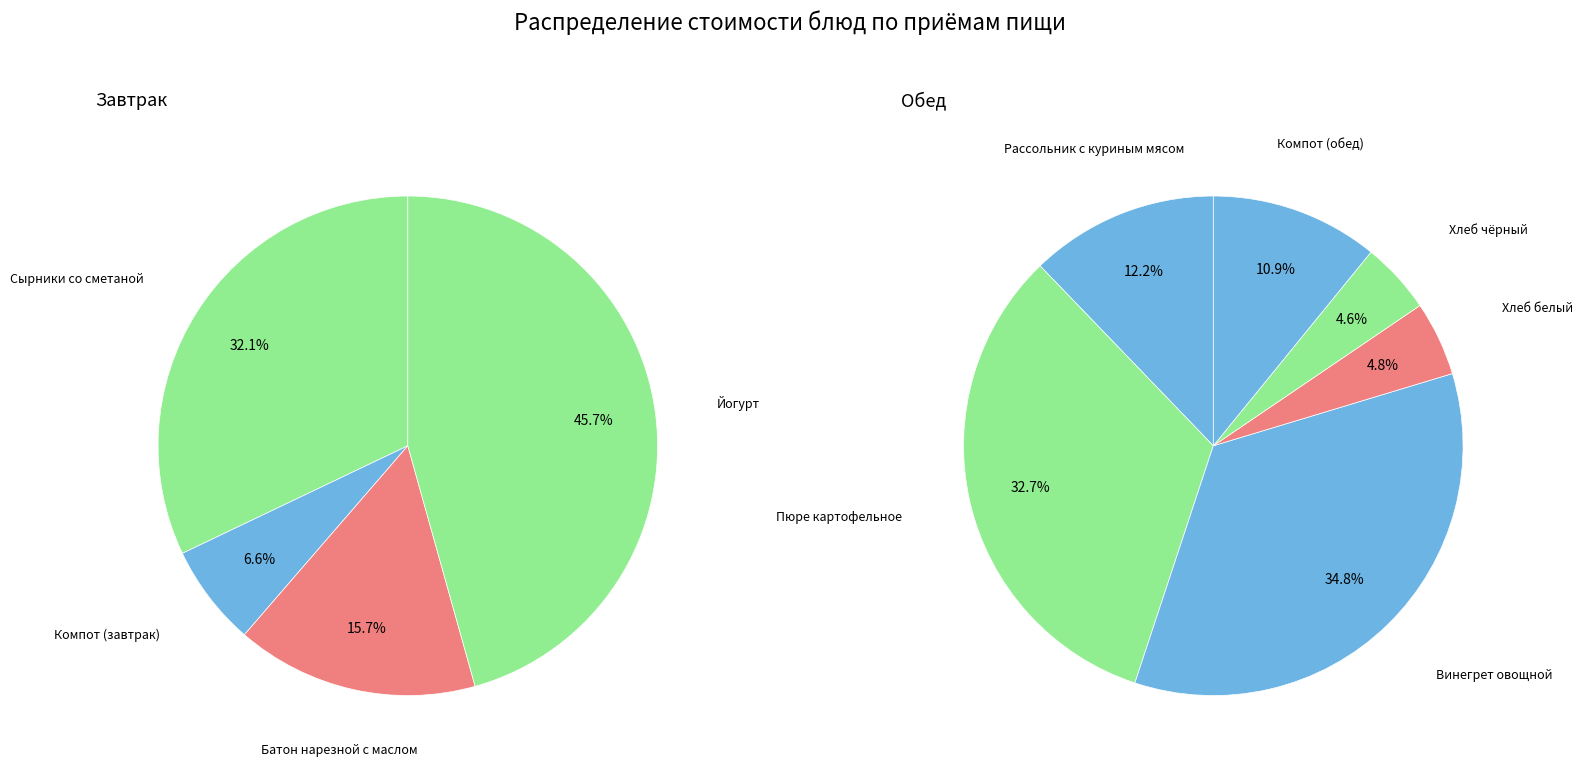

Is there any slice that represents more than half of the pie?

No